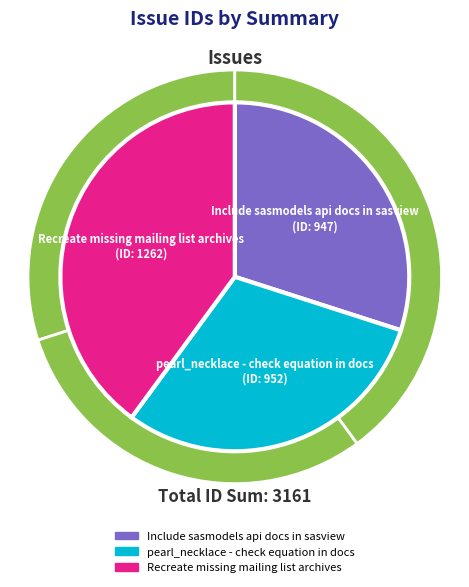

Is the sum of Include sasmodels api docs in sasview and pearl_necklace - check equation in docs greater than half?

Yes